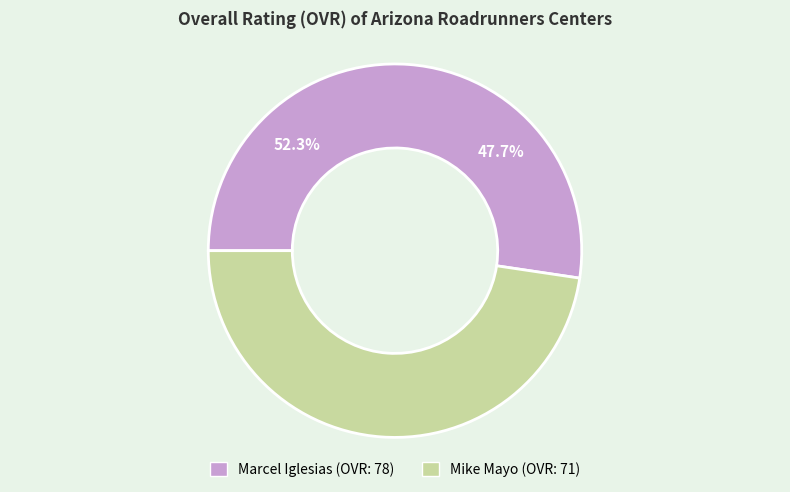

Which category has the biggest portion of the pie?

Marcel Iglesias